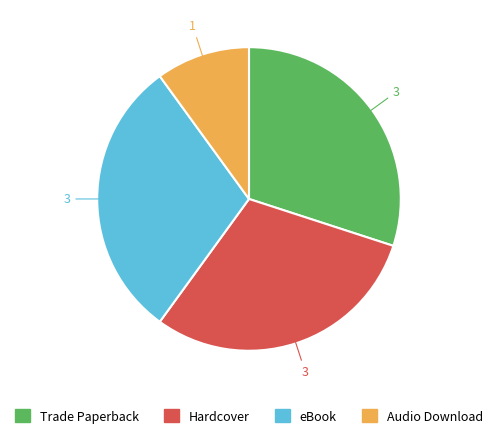

Which slice is the smallest?

Audio Download